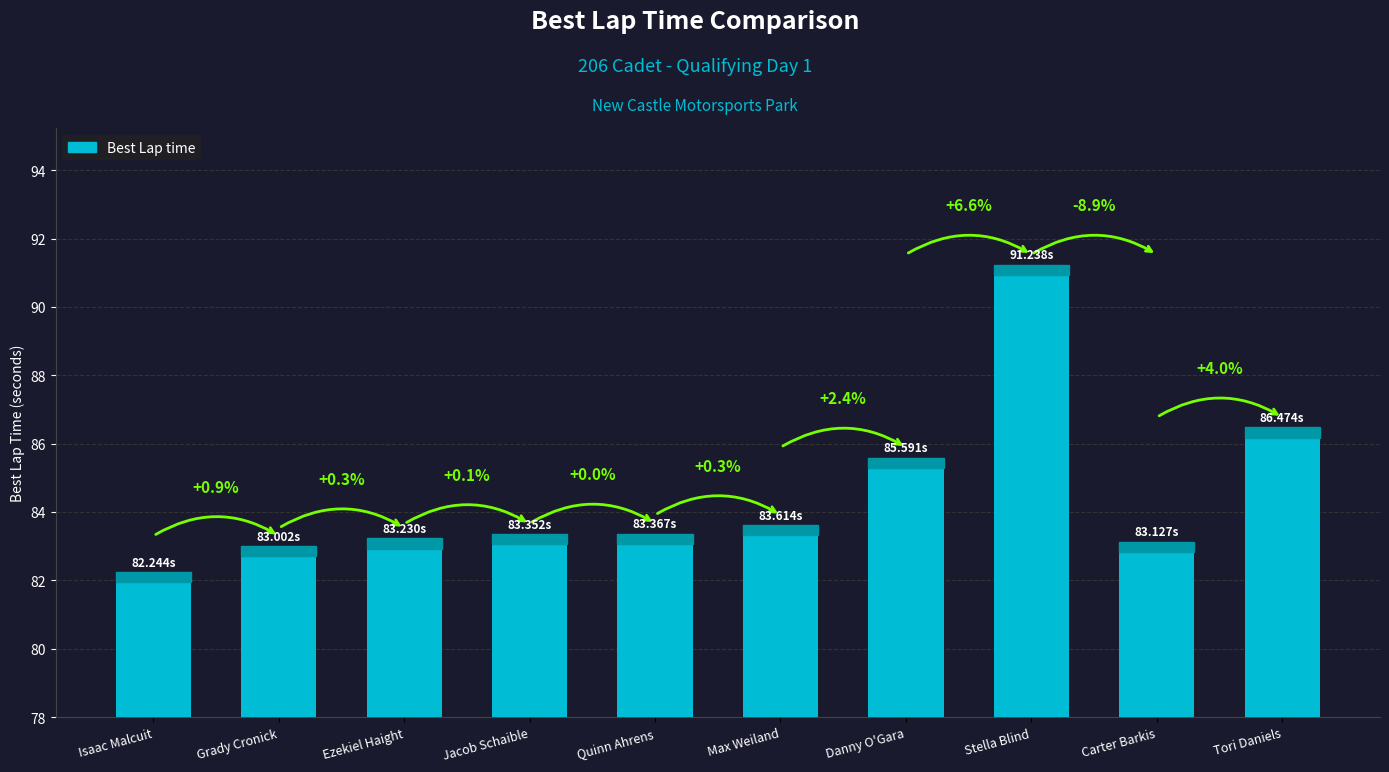

How many bars are there in total?

10